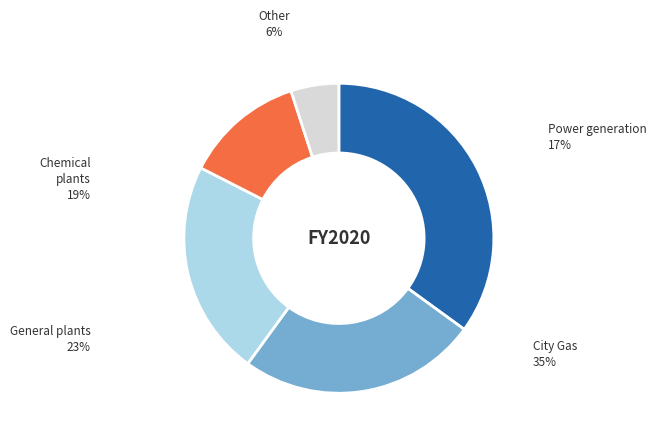

Is there a majority slice in this chart?

No